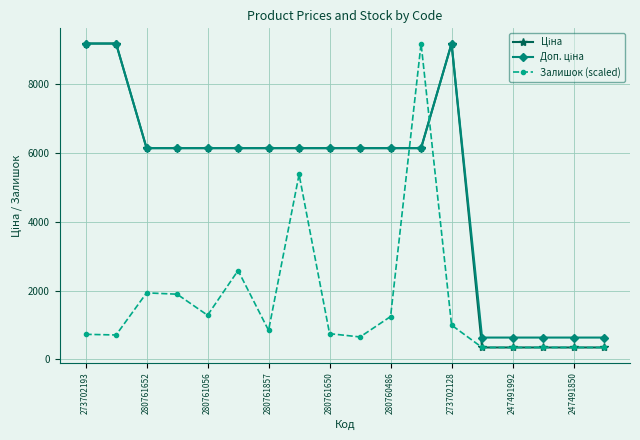

True or false: Залишок (scaled) has more than 0 points higher than both neighbors.

True